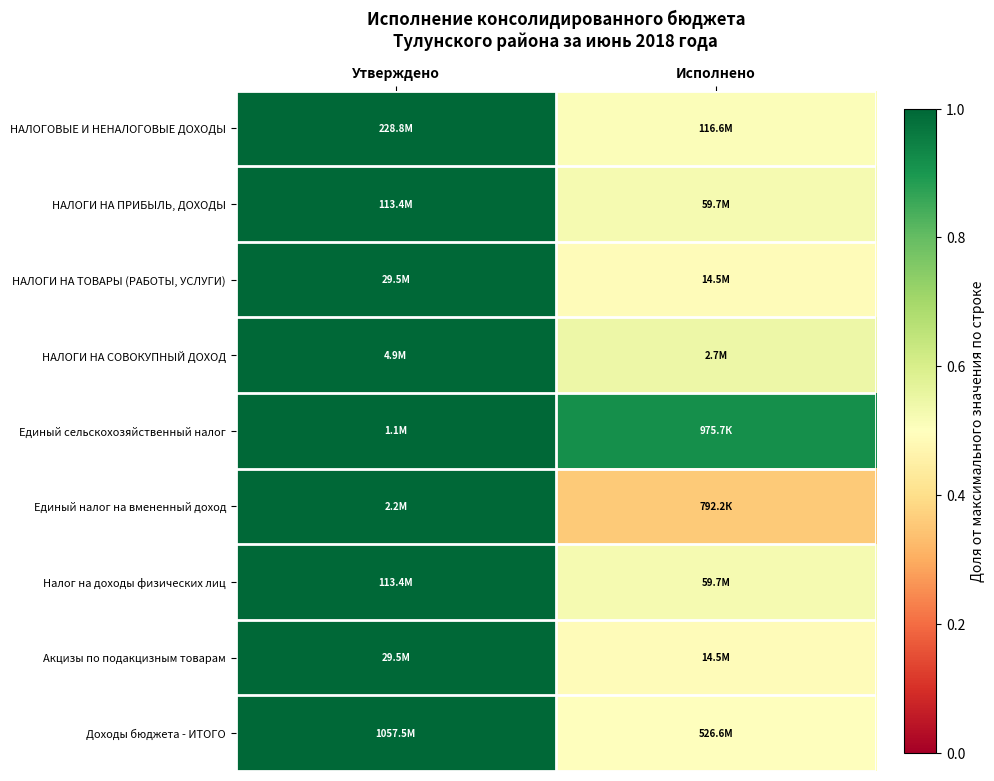

Reading left to right, list all the values displayed in this chart.

НАЛОГОВЫЕ И НЕНАЛОГОВЫЕ ДОХОДЫ: Утверждено=1.0	Исполнено=0.5
НАЛОГИ НА ПРИБЫЛЬ, ДОХОДЫ: Утверждено=1.0	Исполнено=0.5
НАЛОГИ НА ТОВАРЫ (РАБОТЫ, УСЛУГИ): Утверждено=1.0	Исполнено=0.5
НАЛОГИ НА СОВОКУПНЫЙ ДОХОД: Утверждено=1.0	Исполнено=0.5
Единый сельскохозяйственный налог: Утверждено=1.0	Исполнено=0.9
Единый налог на вмененный доход: Утверждено=1.0	Исполнено=0.4
Налог на доходы физических лиц: Утверждено=1.0	Исполнено=0.5
Акцизы по подакцизным товарам: Утверждено=1.0	Исполнено=0.5
Доходы бюджета - ИТОГО: Утверждено=1.0	Исполнено=0.5